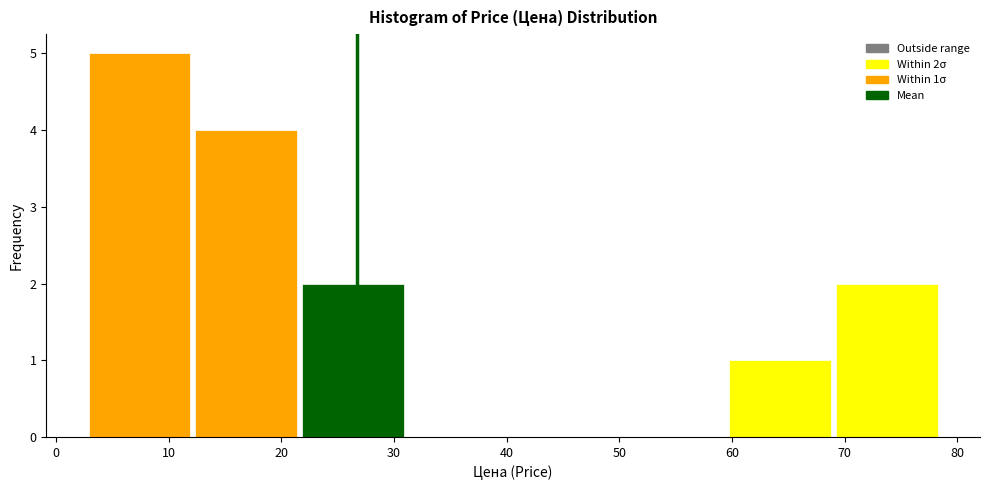

Over which range of the x-axis is the bar tallest?

3 to 12